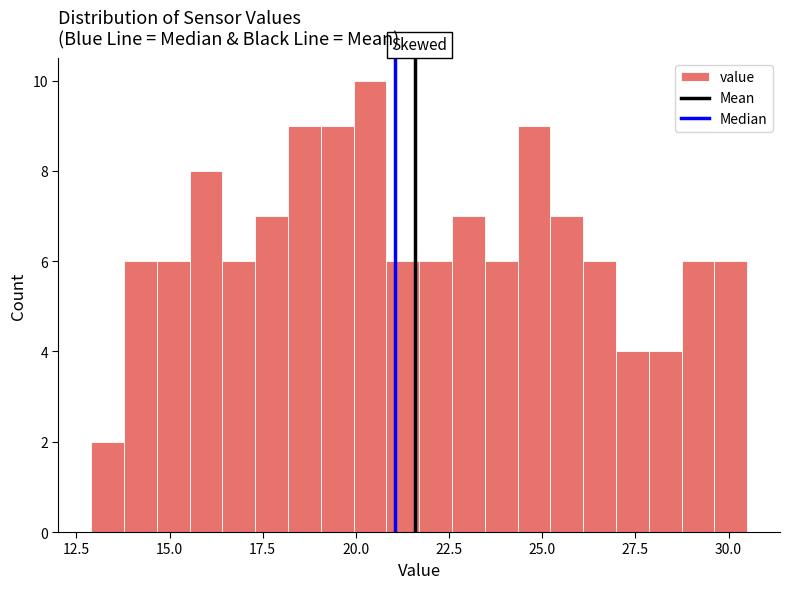

Read against the x-axis, roughly where is the centre of the tallest bar?

20.5